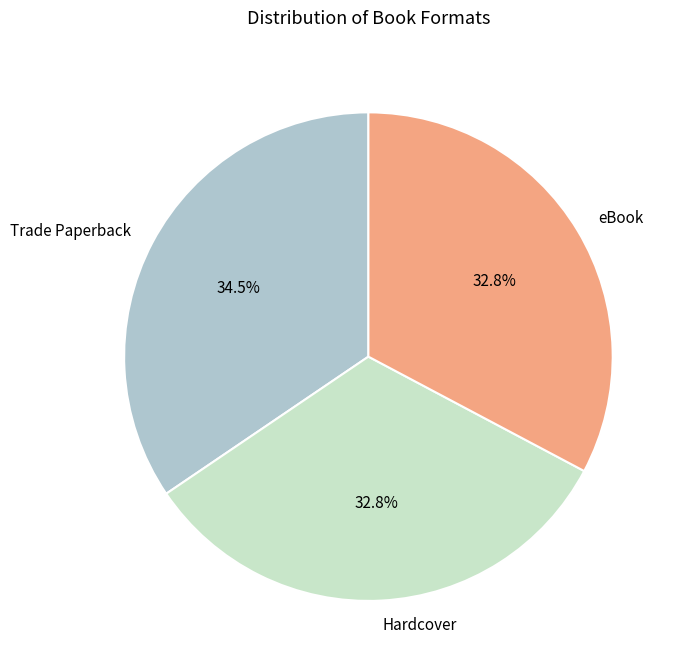

Which slice is the largest?

Trade Paperback